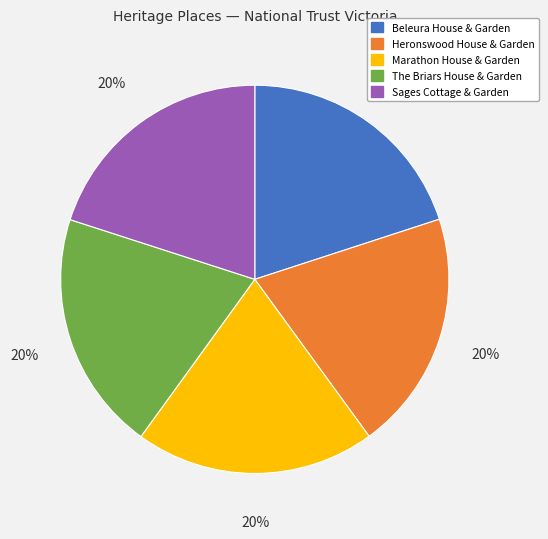

True or false: Marathon House & Garden accounts for 20% of the total.

True